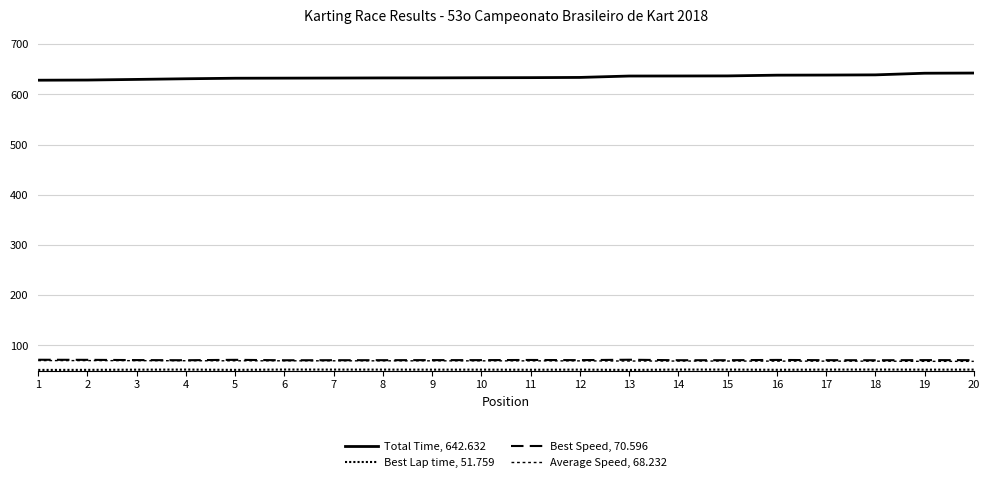

True or false: Total Time, 642.632 and Average Speed, 68.232 intersect in this chart.

False